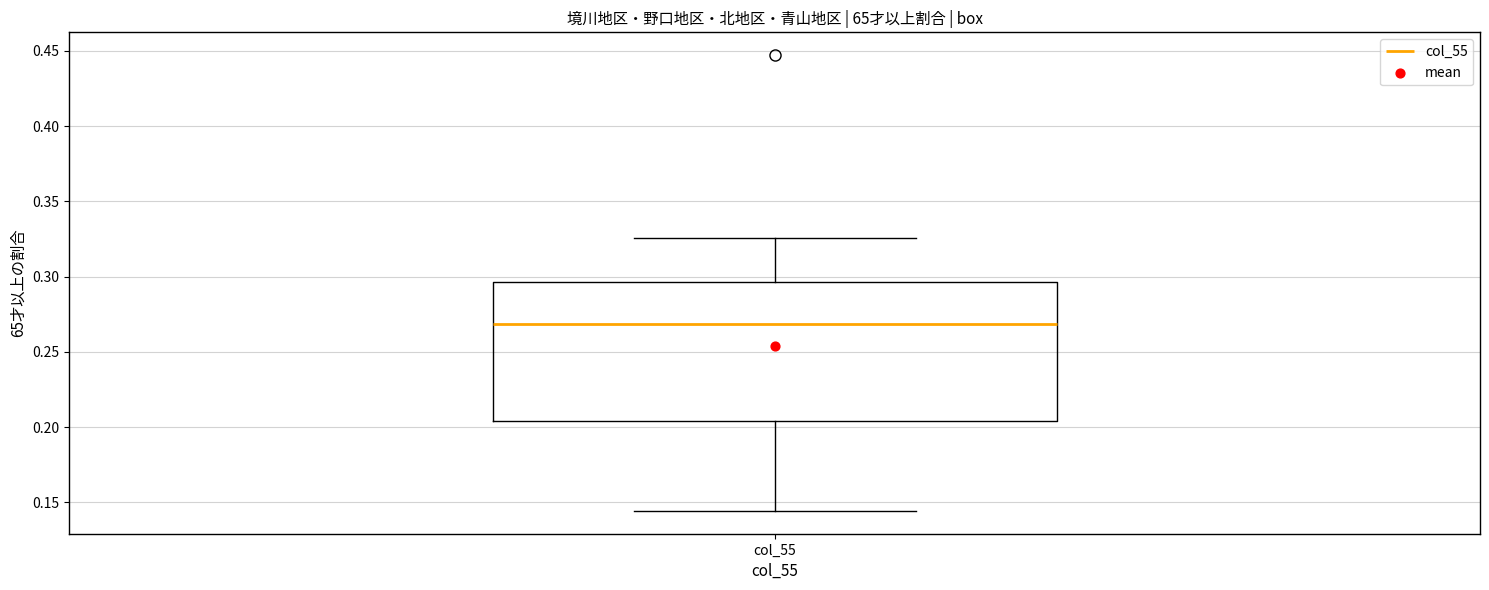

Transcribe this box plot: give where the median line is, the range the box spans, and where the two whiskers end, as read against the y-axis. The values are not printed on the chart, so give them approximately, as read against the axis.

median 0.270, box 0.205 to 0.295, whiskers 0.145 to 0.325